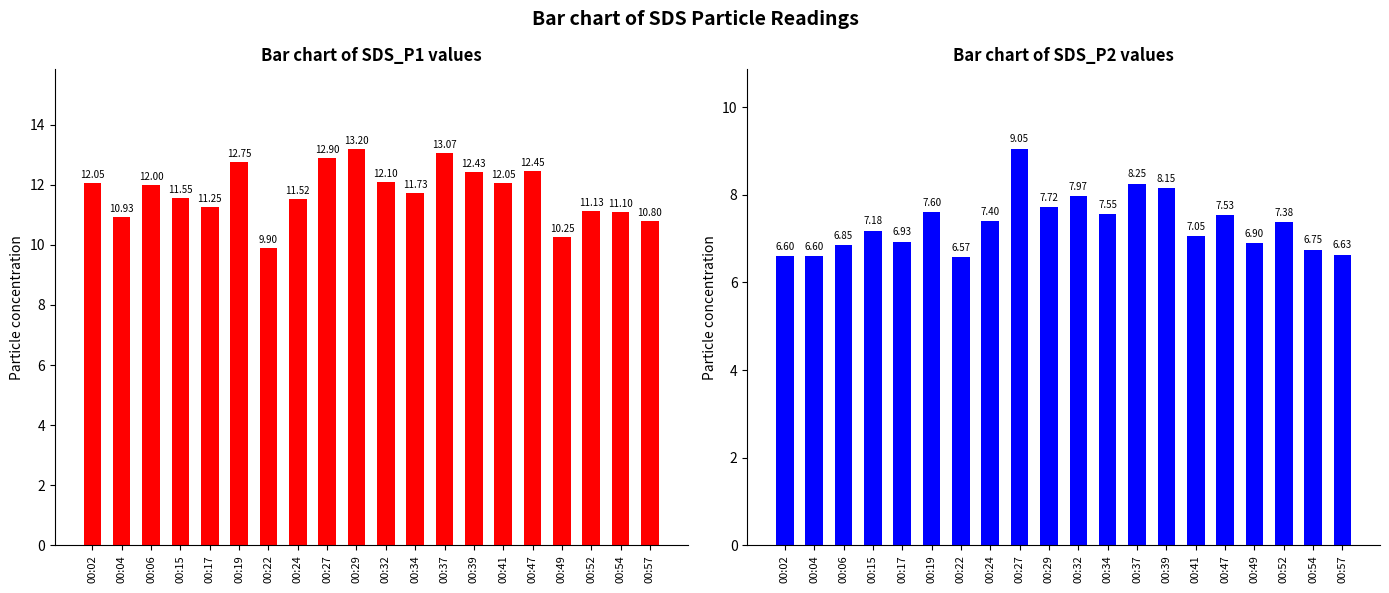

What is the sum of all SDS_P2 values?

146.7